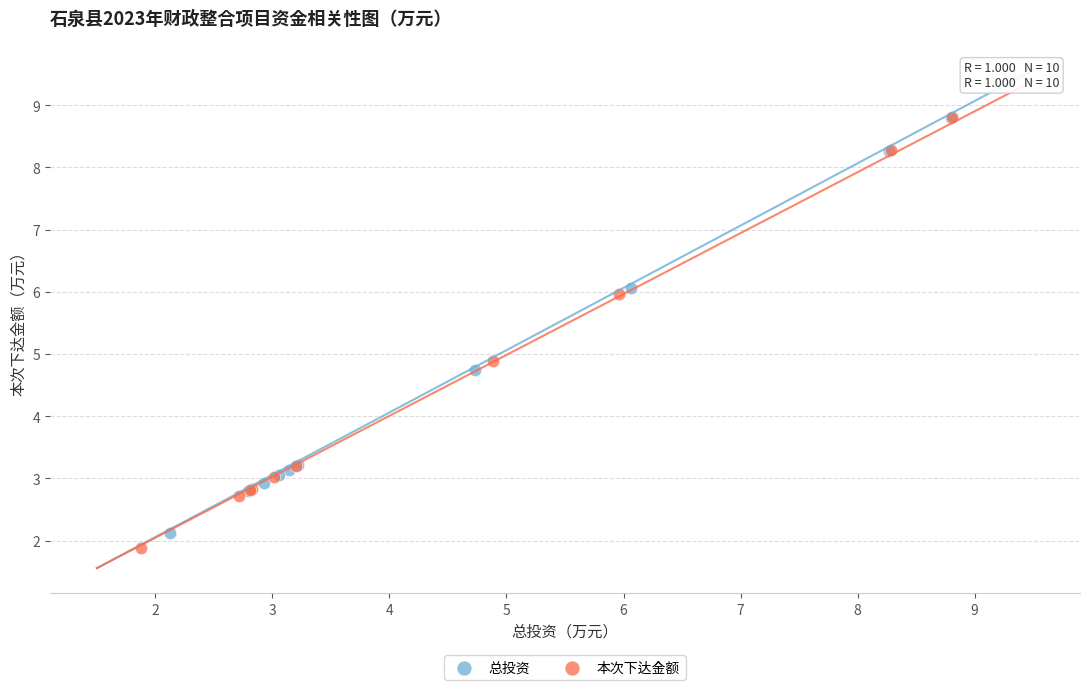

Which series has the widest spread of Y values?

本次下达金额